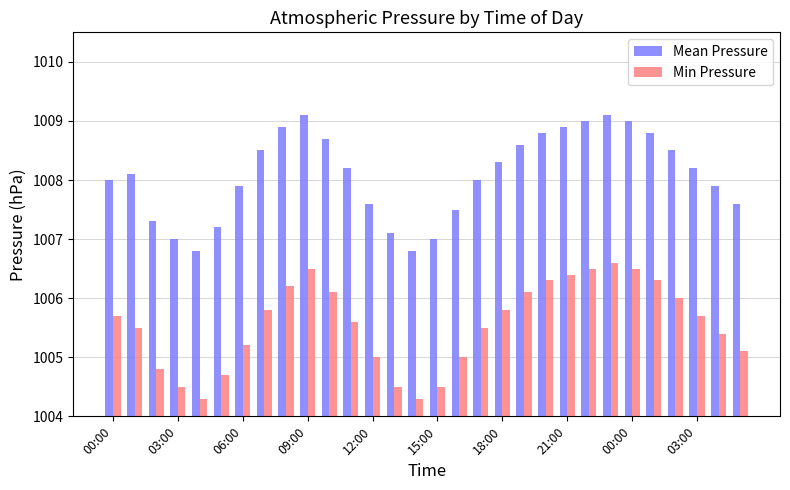

How many groups of bars are there?

30